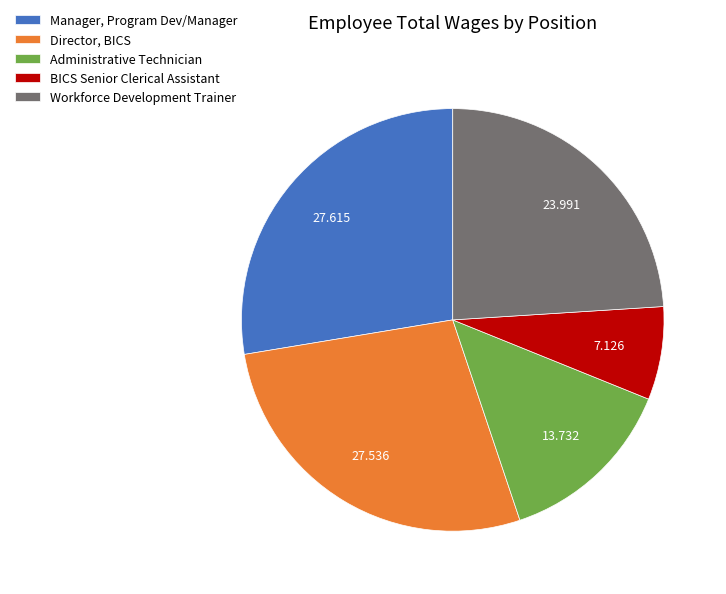

Do BICS Senior Clerical Assistant and Director, BICS together represent more than half of the pie?

No